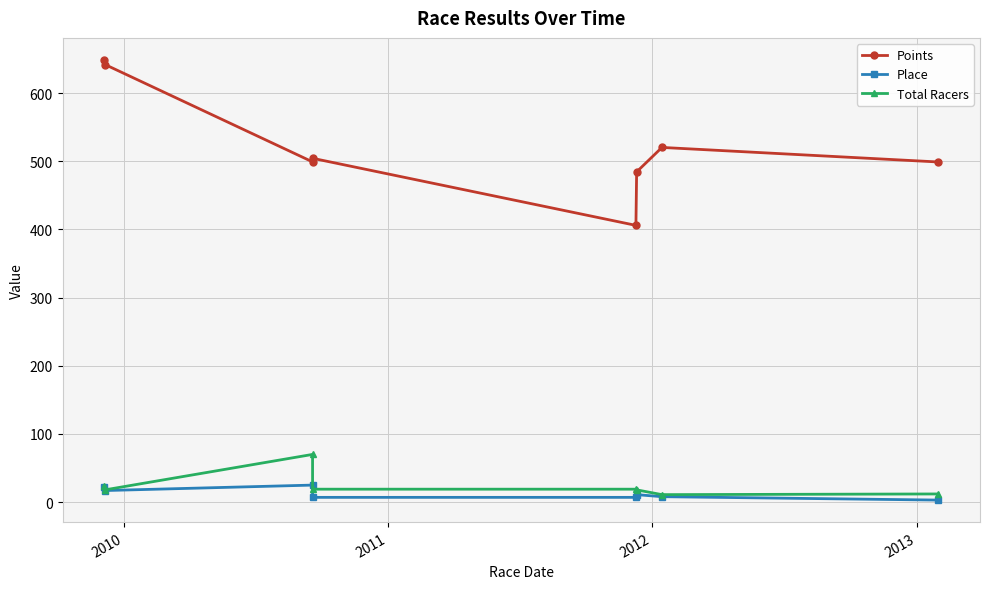

What is the difference between the maximum and minimum values in the Points series?

242.7